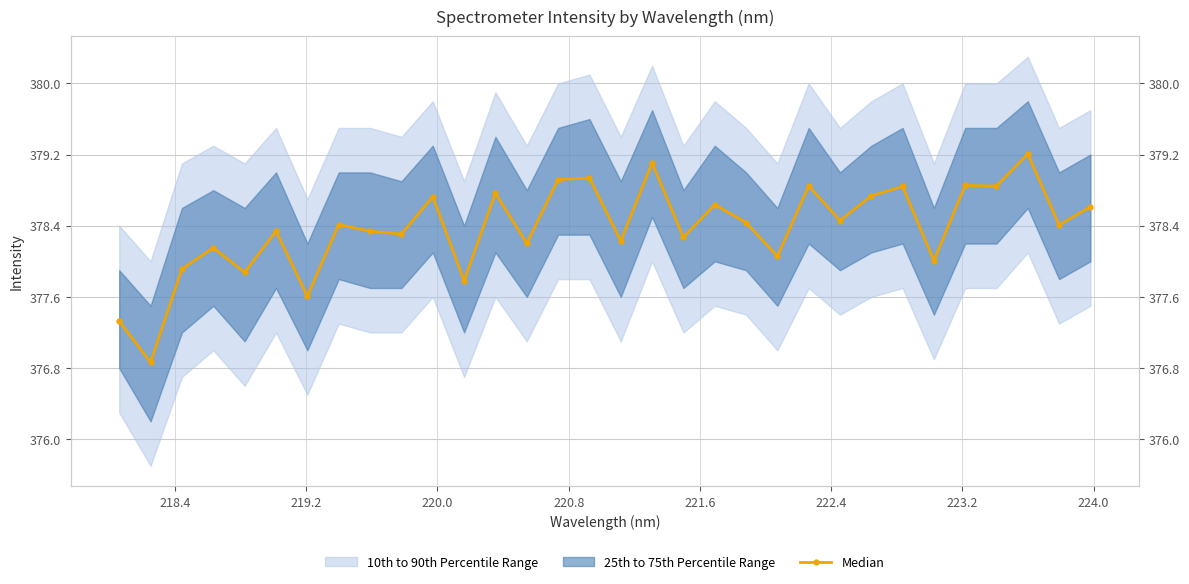

What is the greatest value displayed?

379.2